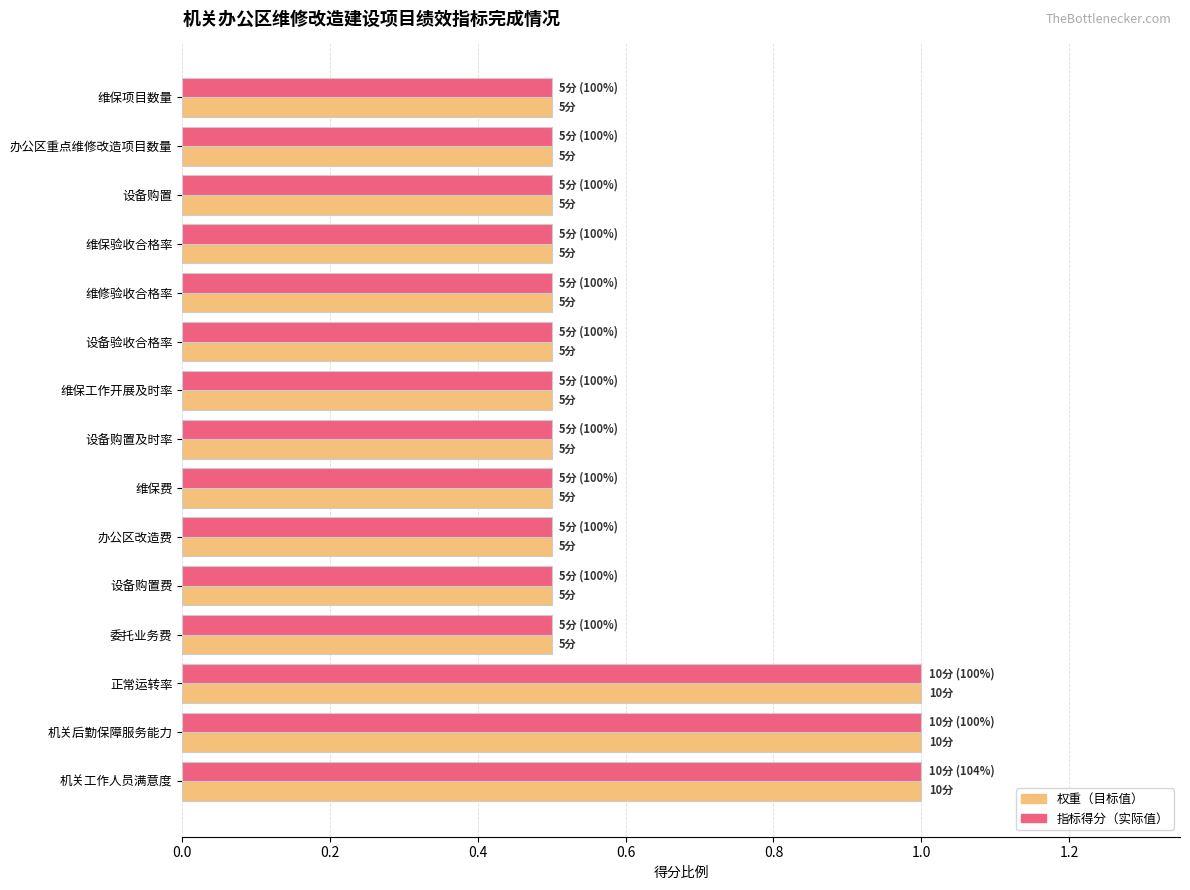

What is the total value across all series at 办公区重点维修改造项目数量?

1.0